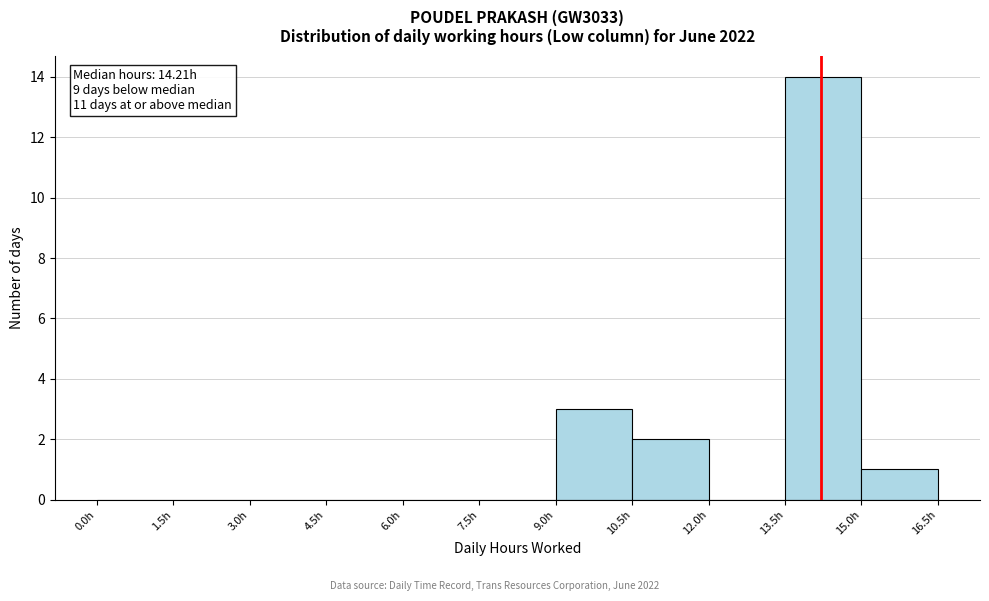

Which range on the x-axis has the tallest bar?

13.5 to 15.0